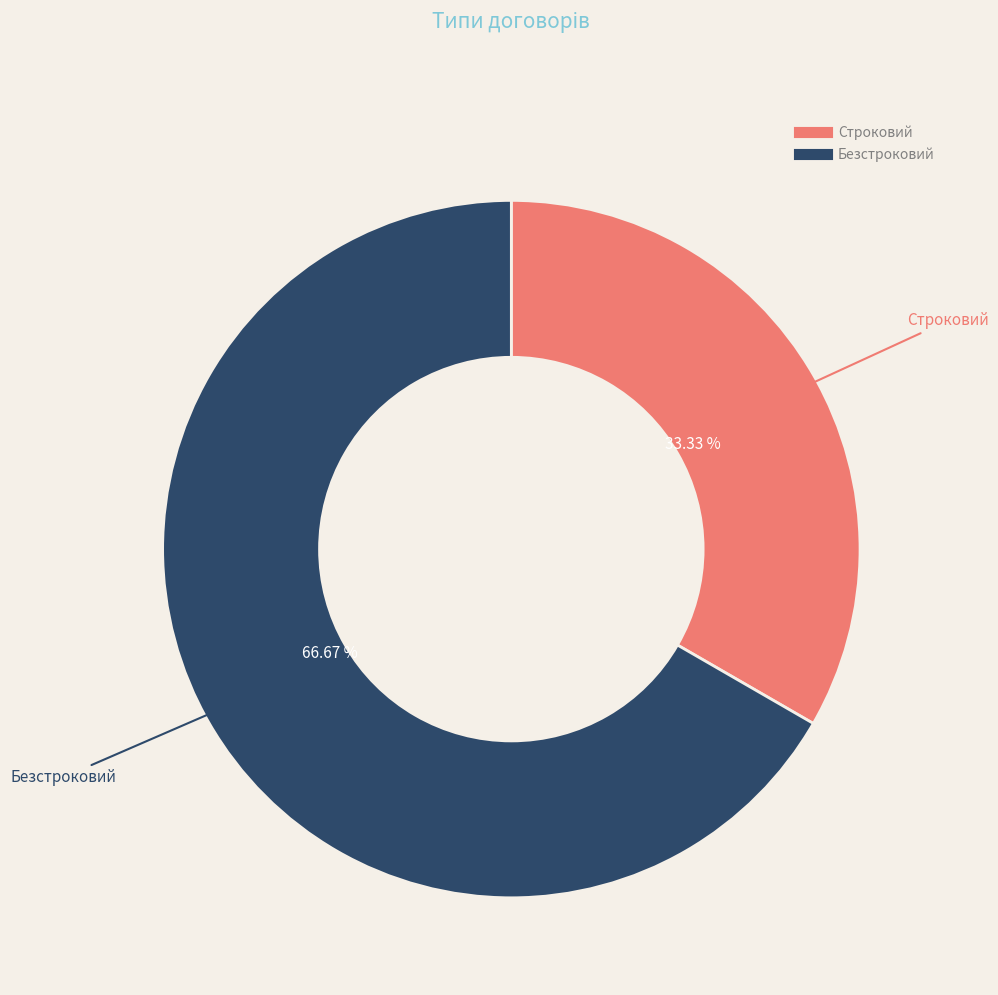

How many slices are in this pie chart?

2